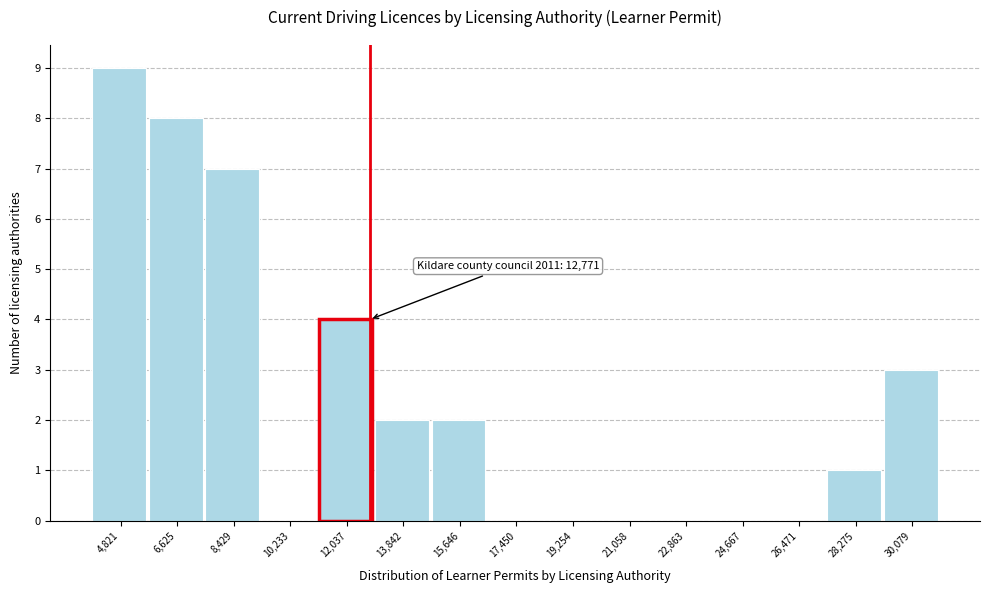

Which range on the x-axis has the tallest bar?

4000 to 5800